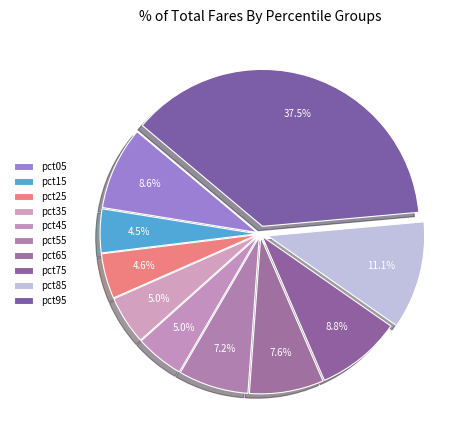

Combined, do pct25 and pct65 account for over 50%?

No